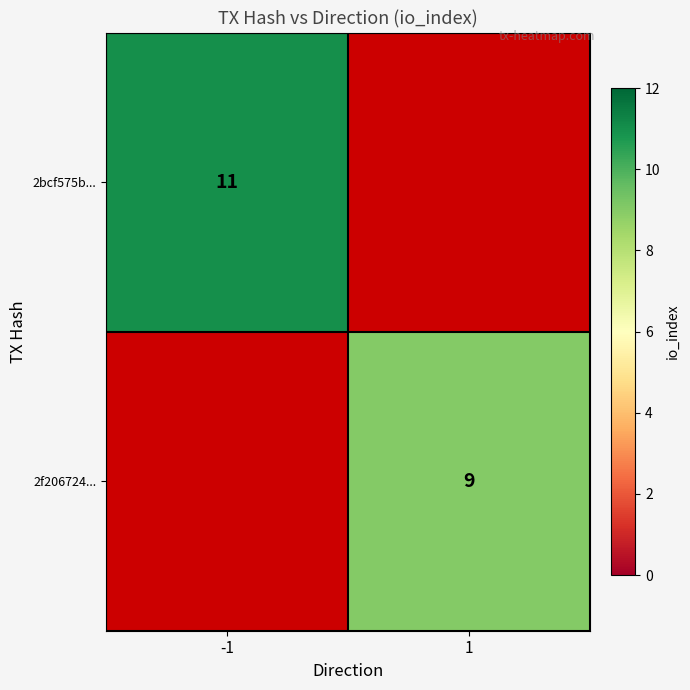

The 2bcf575b... series shows 11 at -1. True or false?

True